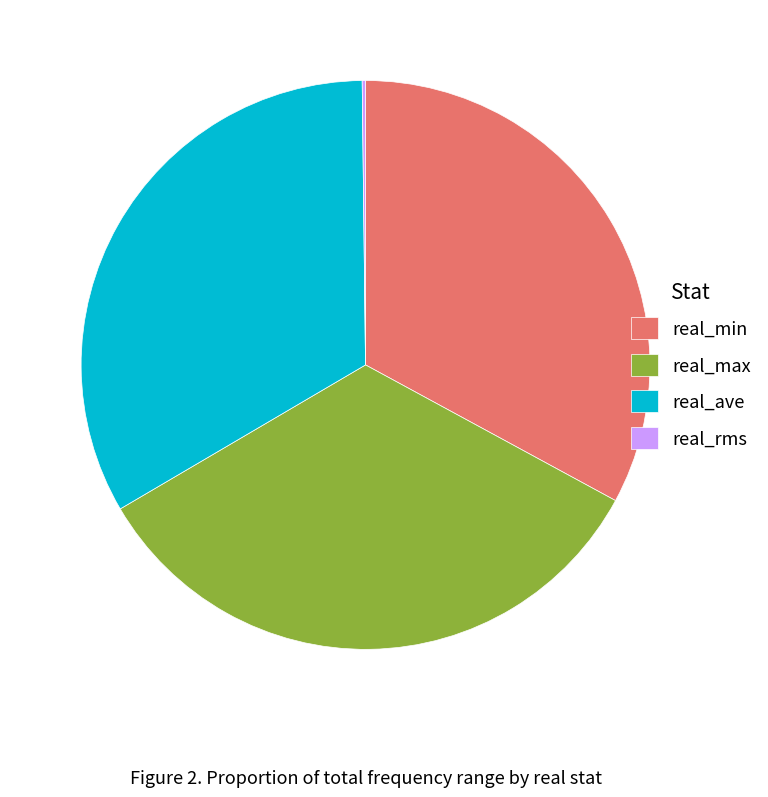

Does any single category account for the majority?

No